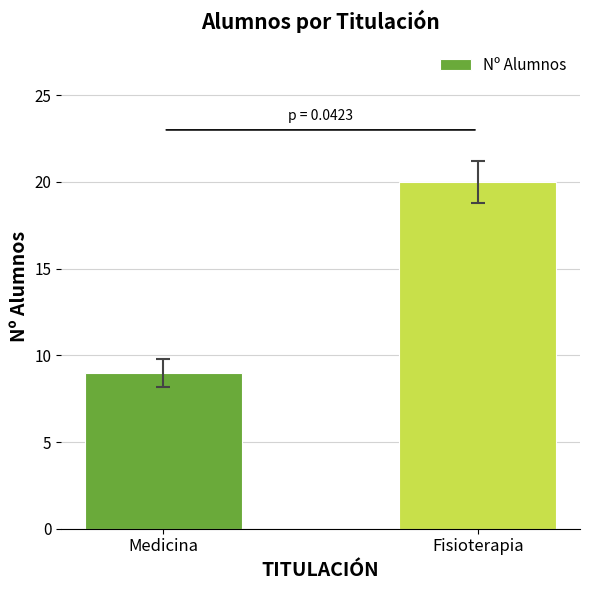

Which category has the lowest value across all series?

Medicina